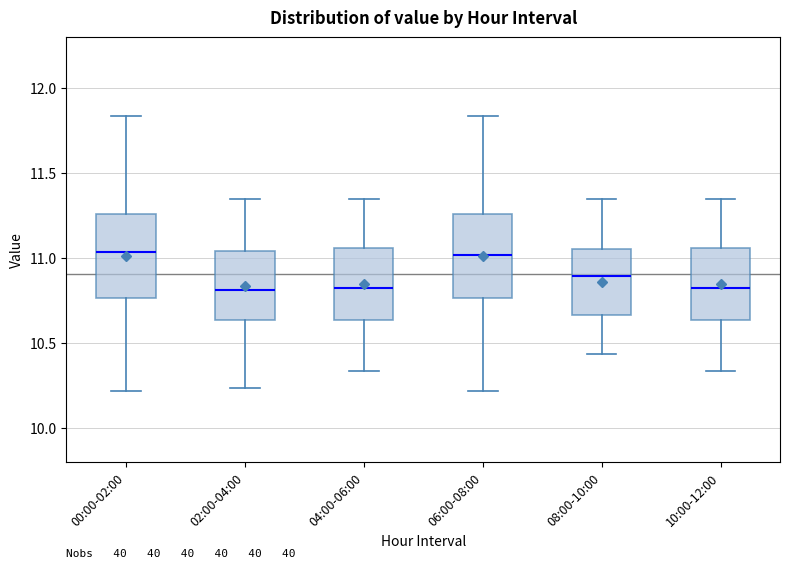

Reading left to right, read every box against the y-axis: the position of its median line, the range the box covers, and the ends of its whiskers. The values are not printed on the chart, so give them approximately, as read against the axis.

00:00-02:00: median 11.05, box 10.75 to 11.25, whiskers 10.20 to 11.85
02:00-04:00: median 10.80, box 10.65 to 11.05, whiskers 10.25 to 11.35
04:00-06:00: median 10.85, box 10.65 to 11.05, whiskers 10.35 to 11.35
06:00-08:00: median 11.00, box 10.75 to 11.25, whiskers 10.20 to 11.85
08:00-10:00: median 10.90, box 10.65 to 11.05, whiskers 10.45 to 11.35
10:00-12:00: median 10.85, box 10.65 to 11.05, whiskers 10.35 to 11.35